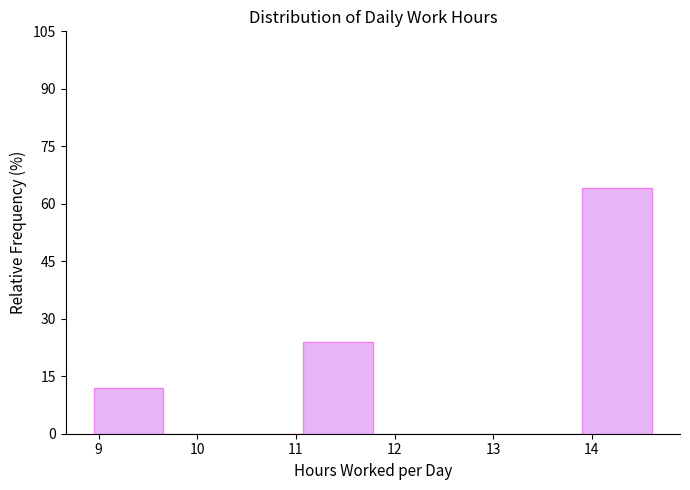

Reading left to right, transcribe this chart: for each bar, give the range it covers on the x-axis and its height. Neither the bar edges nor the heights are printed on the chart, so give them approximately, as read against the axes.

9.0 to 9.7: 12
9.7 to 10.4: 0
10.4 to 11.1: 0
11.1 to 11.8: 24
11.8 to 12.5: 0
12.5 to 13.2: 0
13.2 to 13.9: 0
13.9 to 14.6: 64